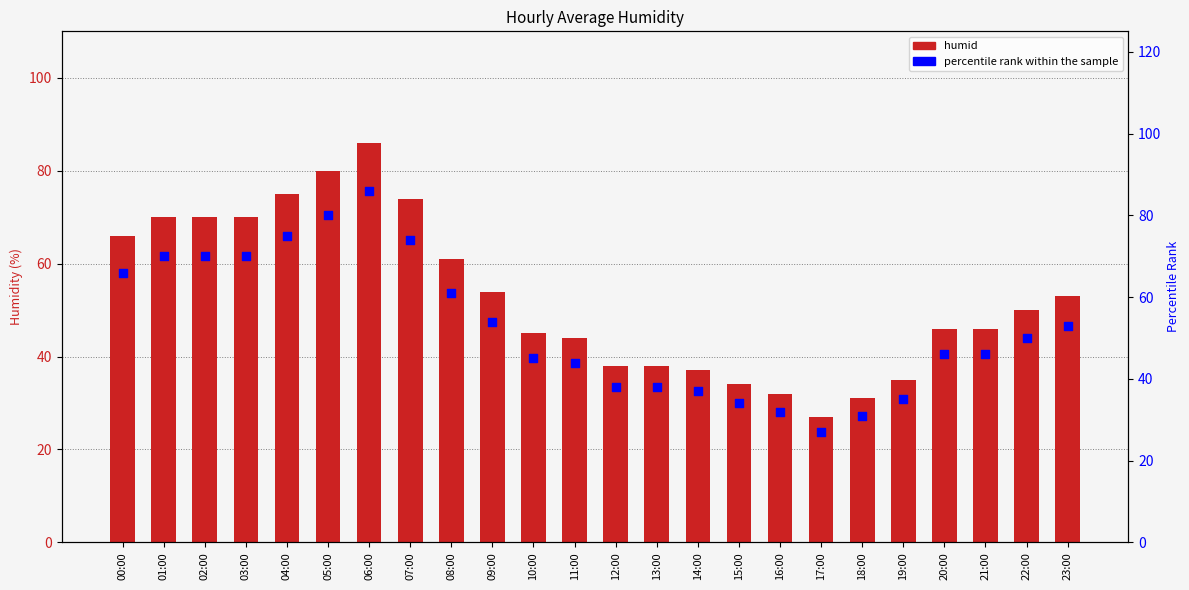

What is the total value across all series at 12:00?

76